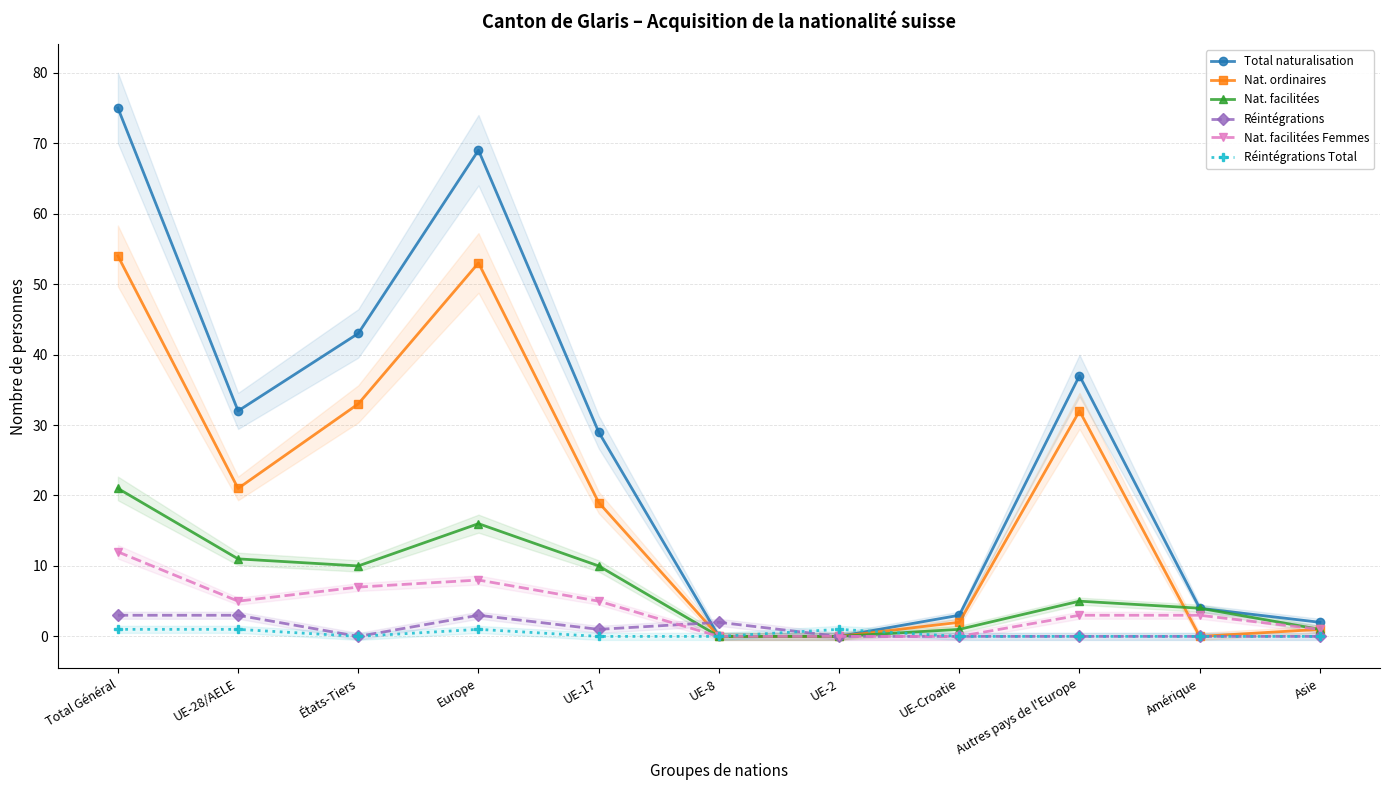

What is the sum of the Nat. facilitées Femmes values at Amérique and UE-17?

8